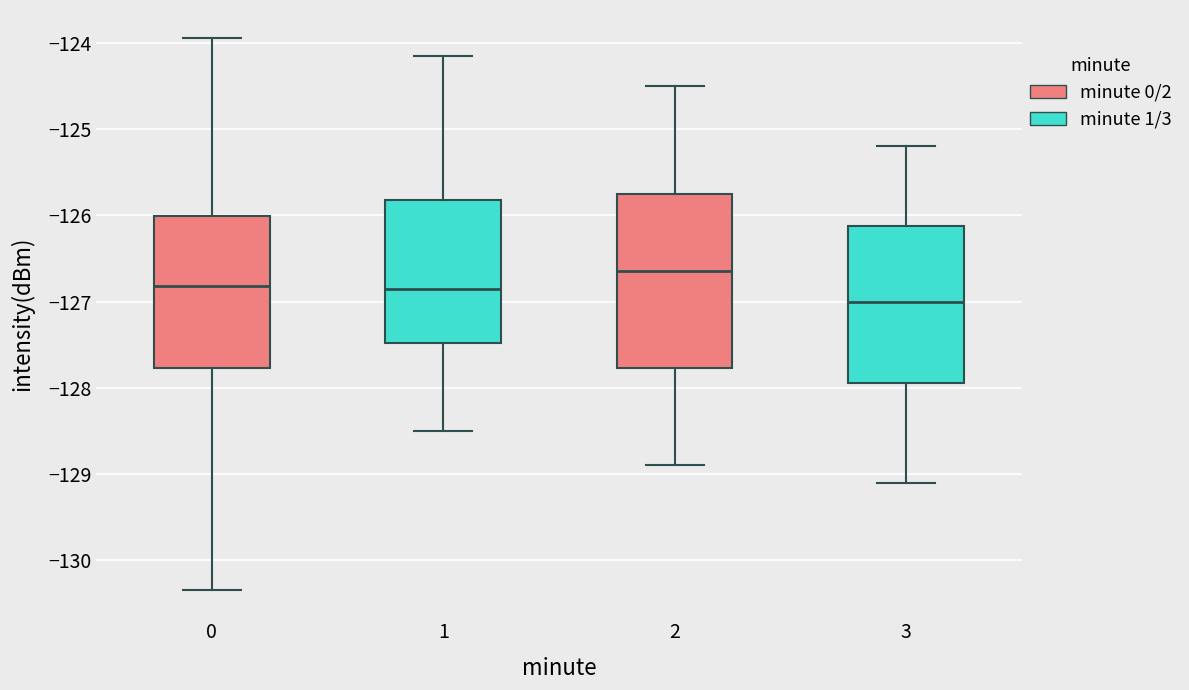

Which box's median line is the lowest?

3